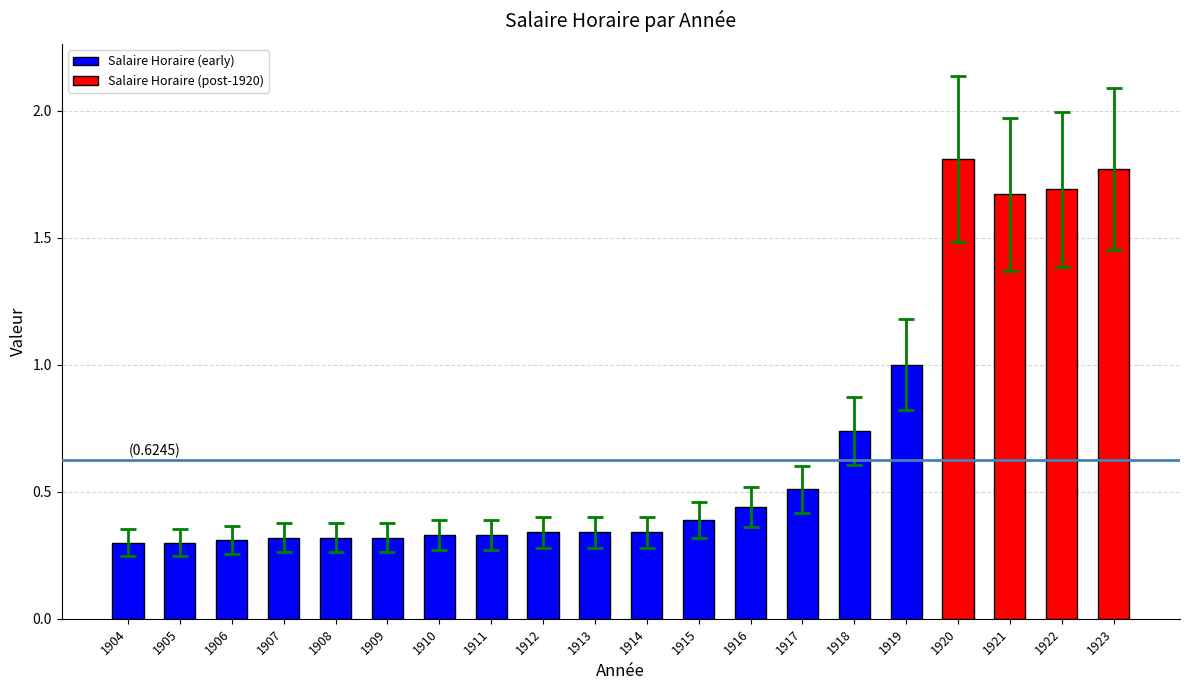

Is it true that the value at 1905 is 0.3?

True